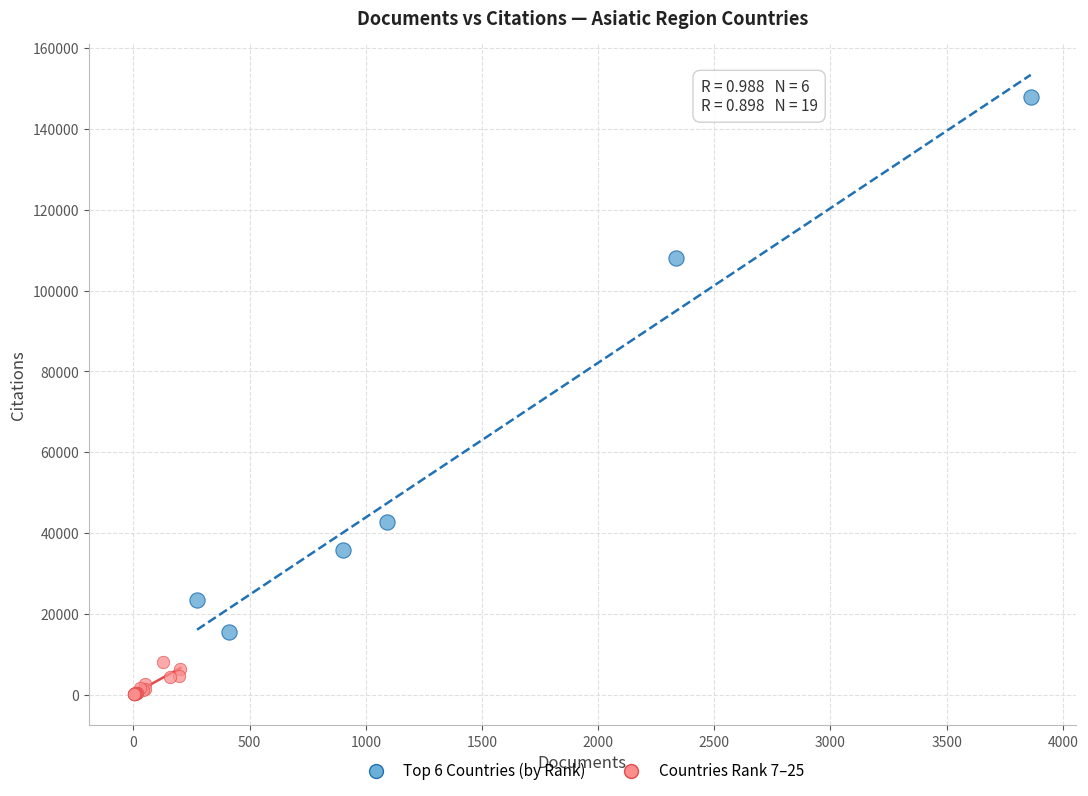

Which series reaches the minimum Y coordinate?

Countries Rank 7–25